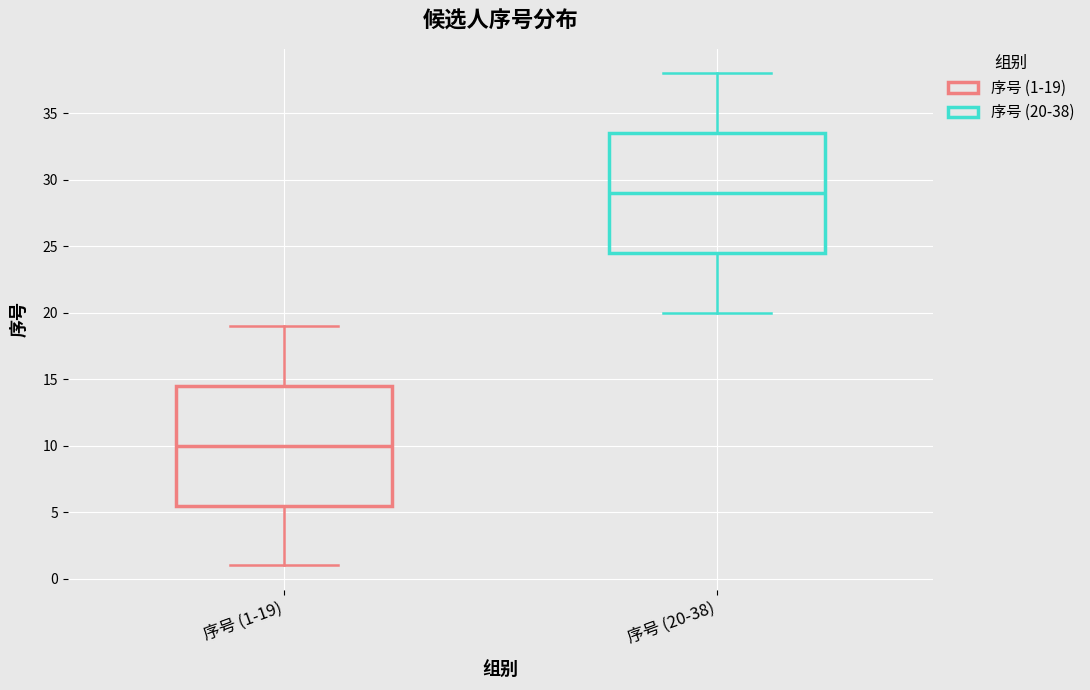

Reading left to right, read every box against the y-axis: the position of its median line, the range the box covers, and the ends of its whiskers. The values are not printed on the chart, so give them approximately, as read against the axis.

序号 (1-19): median 10.0, box 5.5 to 14.5, whiskers 1.0 to 19.0
序号 (20-38): median 29.0, box 24.5 to 33.5, whiskers 20.0 to 38.0